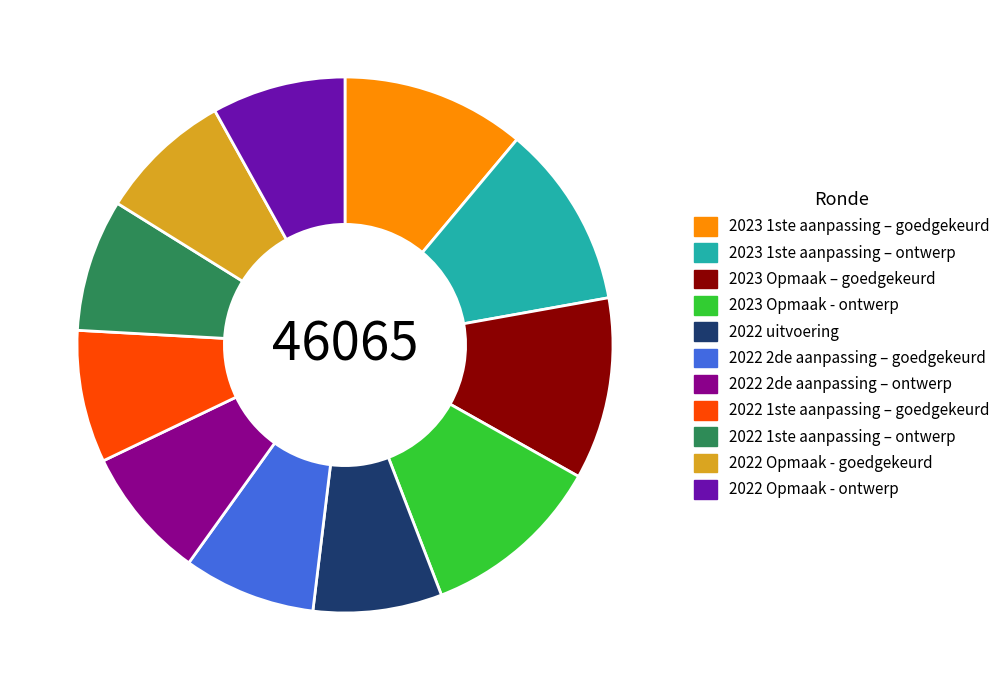

Approximately how many times larger is the value at 2022 1ste aanpassing – ontwerp compared to 2022 Opmaak - ontwerp?

1.0